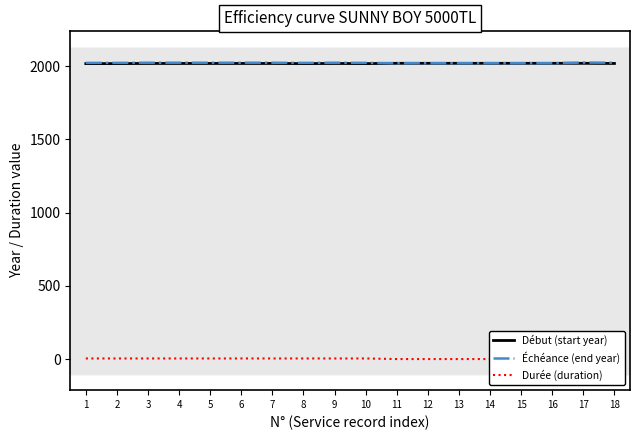

Reading right to left, extract all data points from this chart.

Début (start year): 18=2019	17=2020	16=2020	15=2020	14=2020	13=2020	12=2020	11=2020	10=2018	9=2019	8=2018	7=2019	6=2019	5=2019	4=2019	3=2019	2=2018	1=2018
Échéance (end year): 18=2024	17=2025	16=2021	15=2021	14=2021	13=2021	12=2021	11=2021	10=2023	9=2024	8=2023	7=2024	6=2024	5=2024	4=2024	3=2024	2=2023	1=2023
Durée (duration): 18=5	17=5	16=1	15=1	14=1	13=1	12=1	11=1	10=5	9=5	8=5	7=5	6=5	5=5	4=5	3=5	2=5	1=5